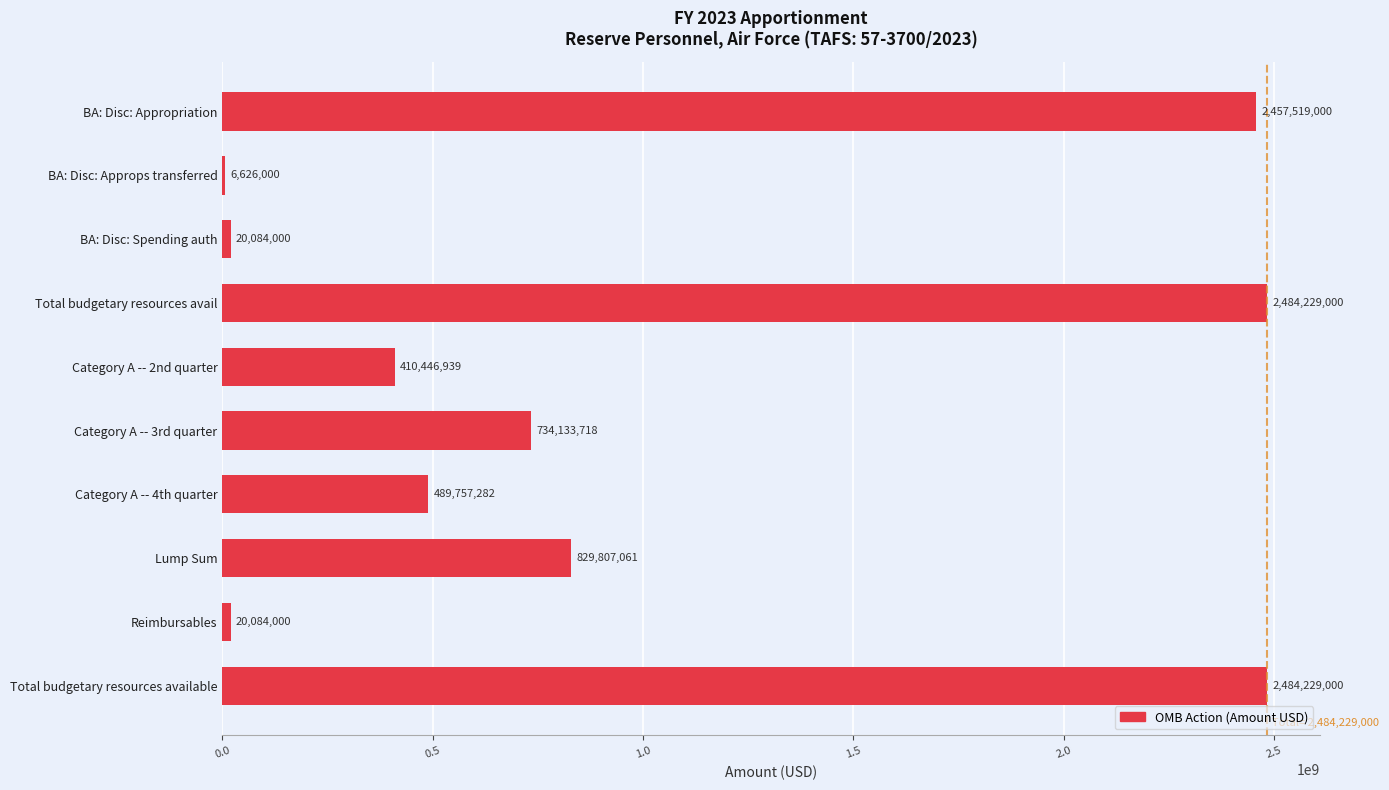

What is the greatest value displayed?

2484229000